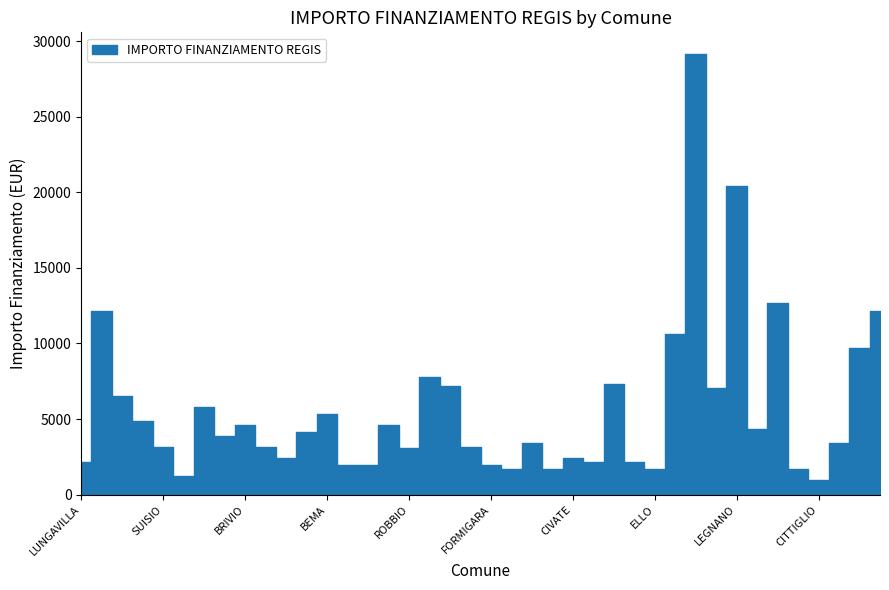

What position from the right is SULZANO?

2